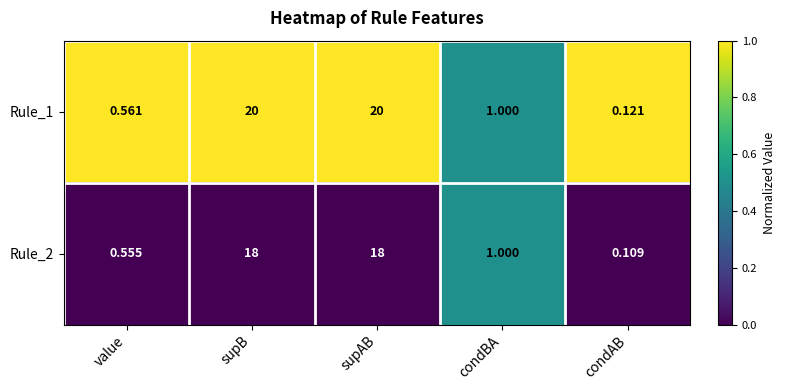

Is the value of Rule_2 at value greater than the value of Rule_1 at value?

No